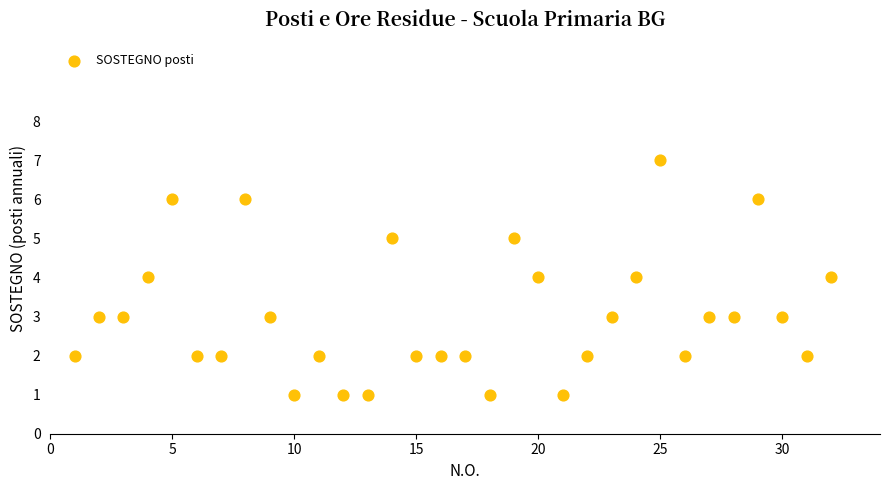

What is the range of X values (max minus min)?

31